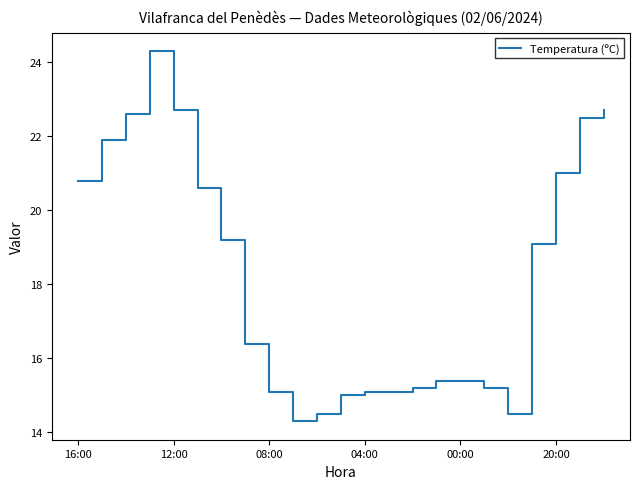

What is the minimum value shown in the chart?

14.3